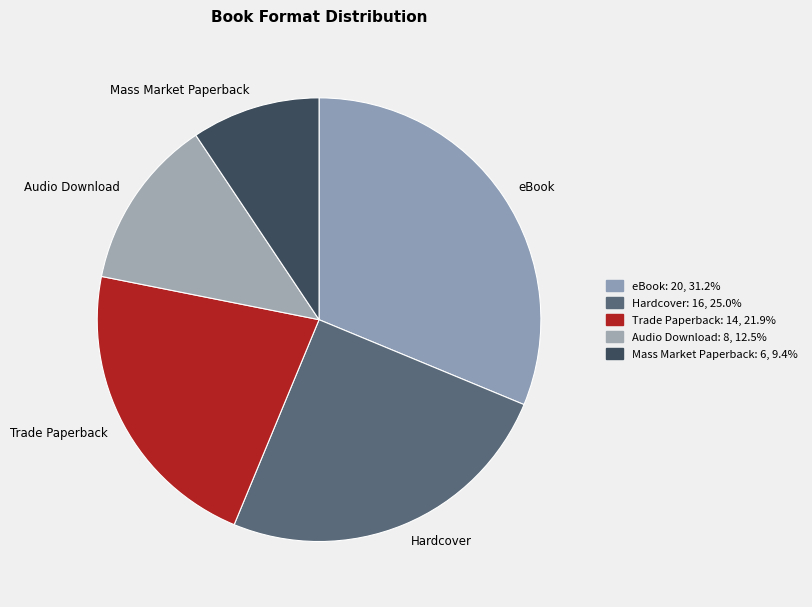

True or false: Hardcover accounts for 25% of the total.

True